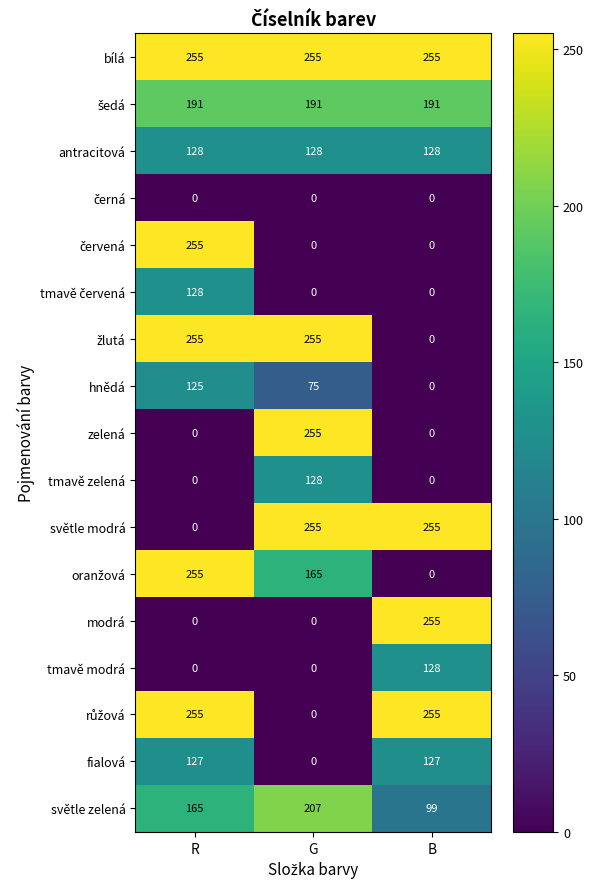

What is the sum of the tmavě zelená values at R and G?

128